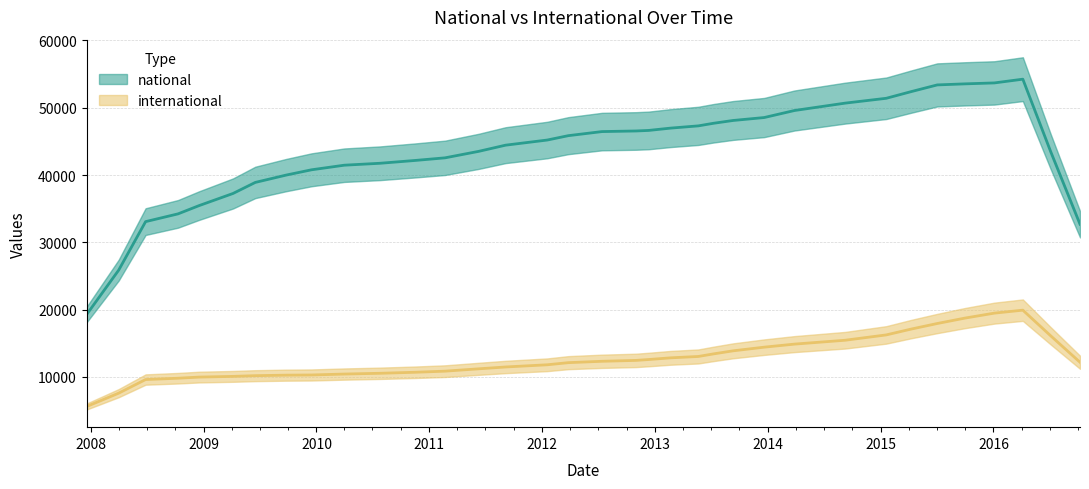

Is the value of national at 2011-06-10 greater than the value of international at 2008-04-01?

Yes